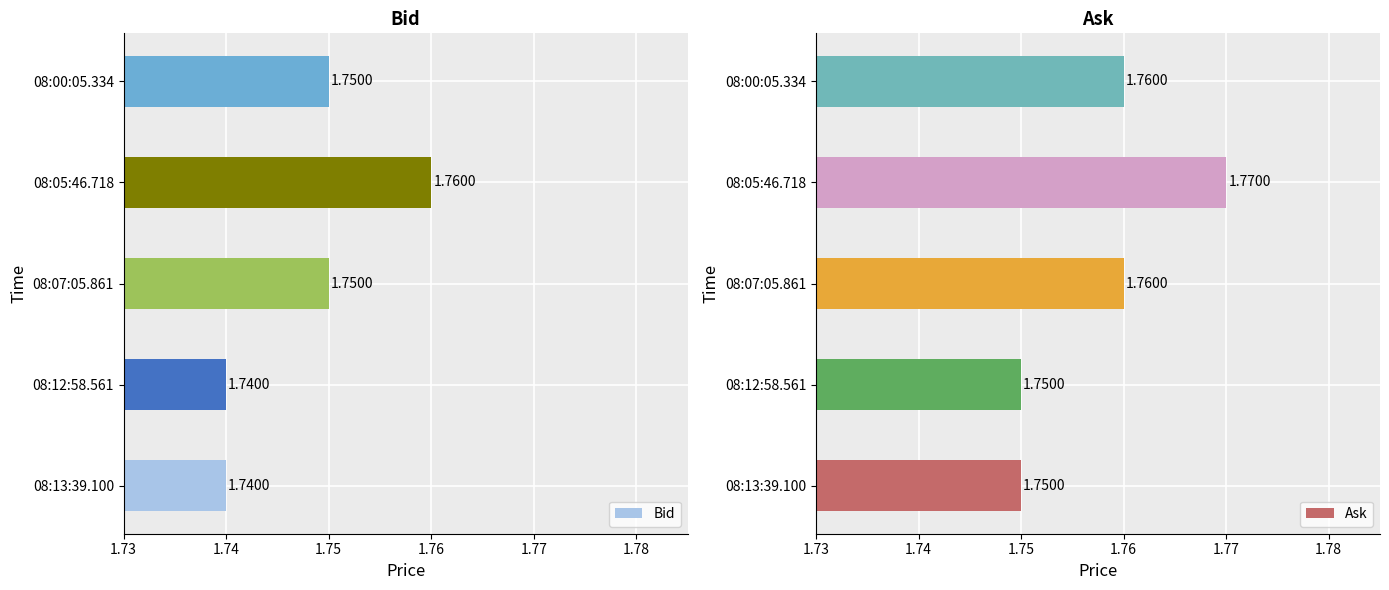

Count the number of data series in this chart.

2